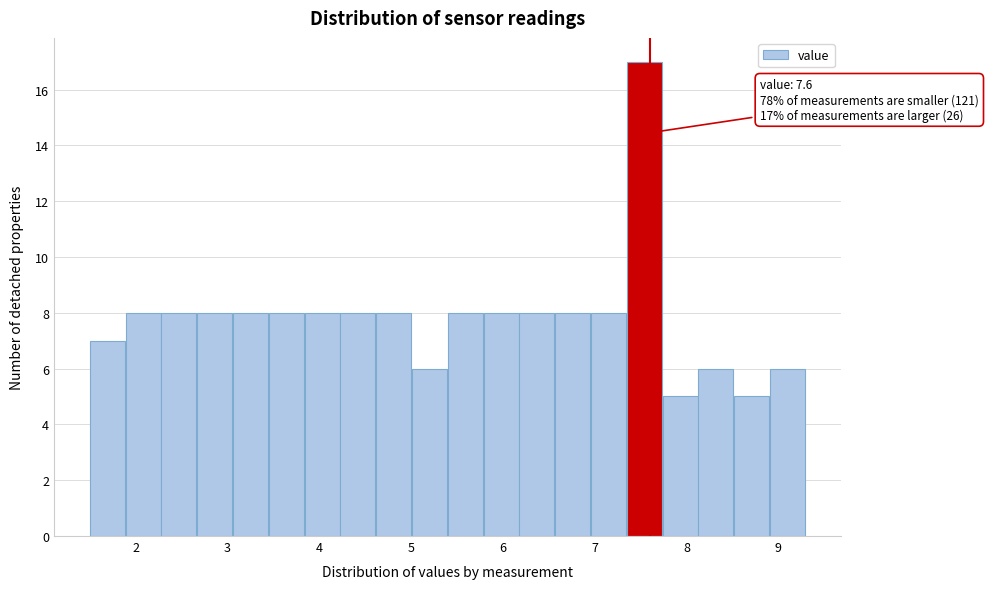

Around what value on the x-axis is the tallest bar? Give the approximate position of its centre, as read against the axis.

7.5